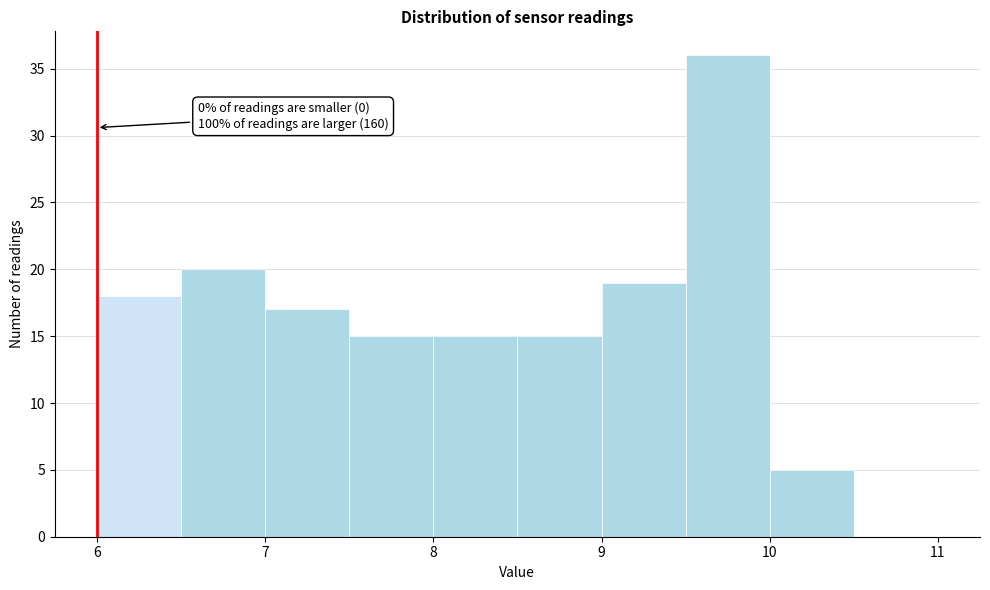

Over which range of the x-axis is the bar tallest?

9.5 to 10.0